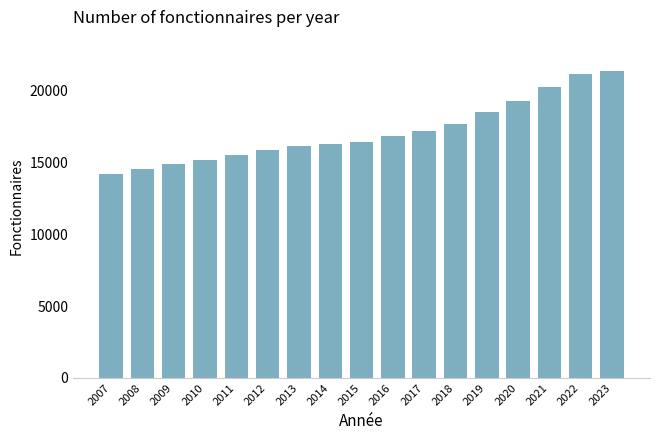

The chart shows a value of 20236 at 2021. True or false?

True